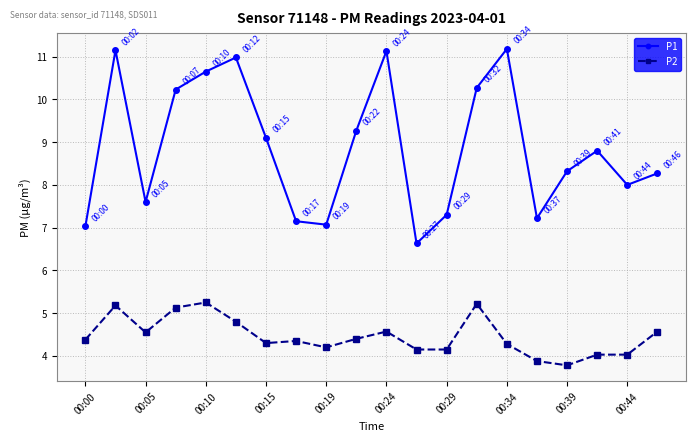

Which series has the largest total across all categories?

P1